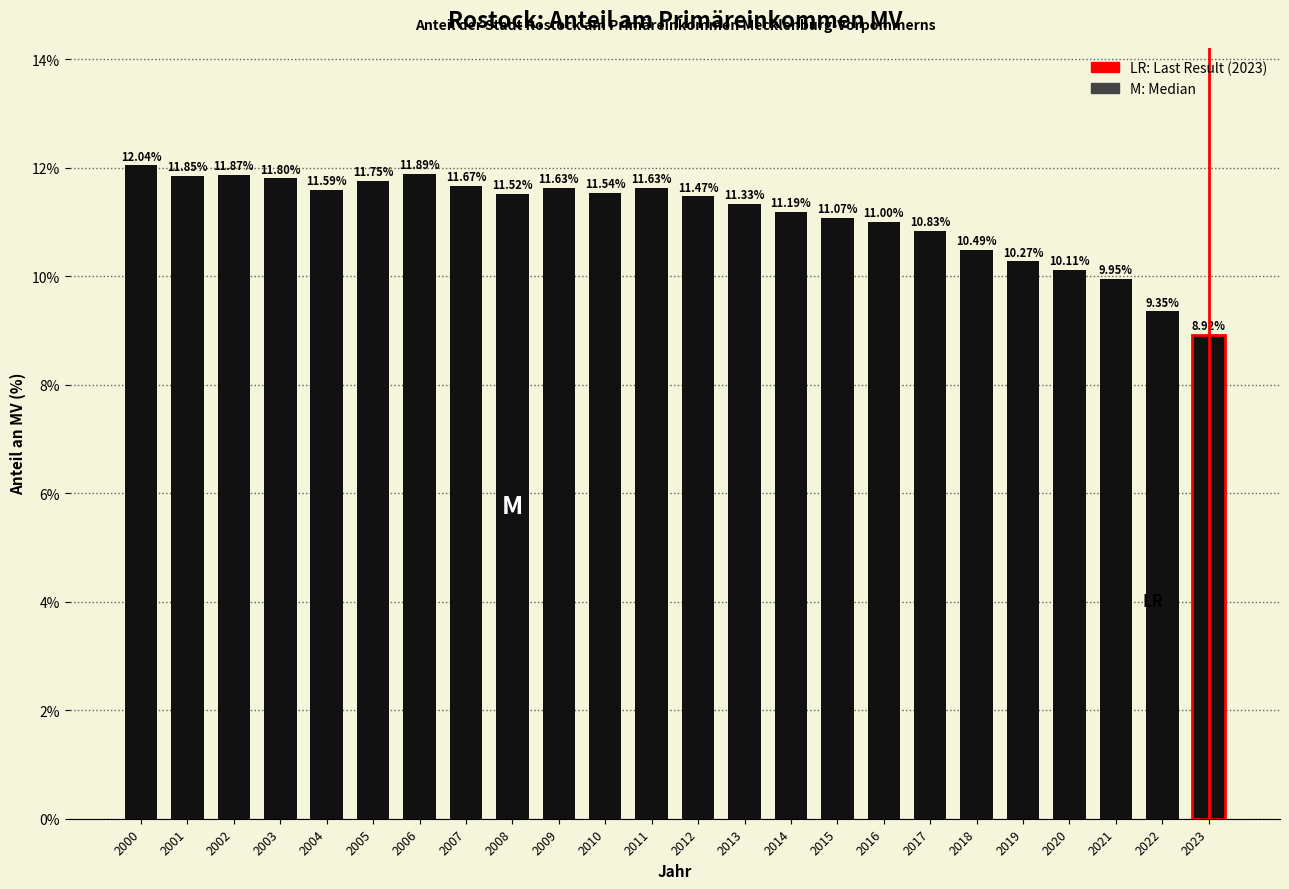

What is the difference between the maximum and minimum values?

3.1